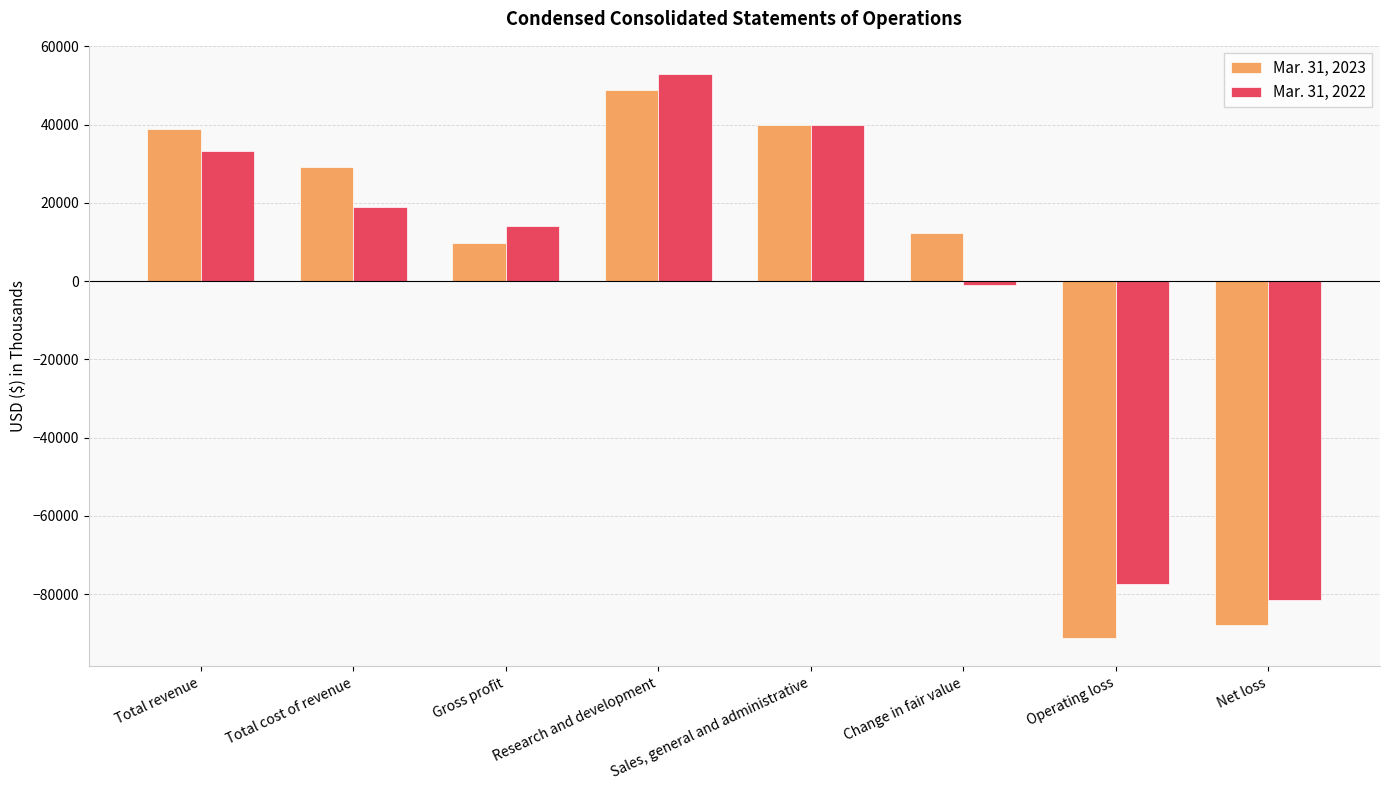

What are all the series names shown in the legend?

Mar. 31, 2023, Mar. 31, 2022